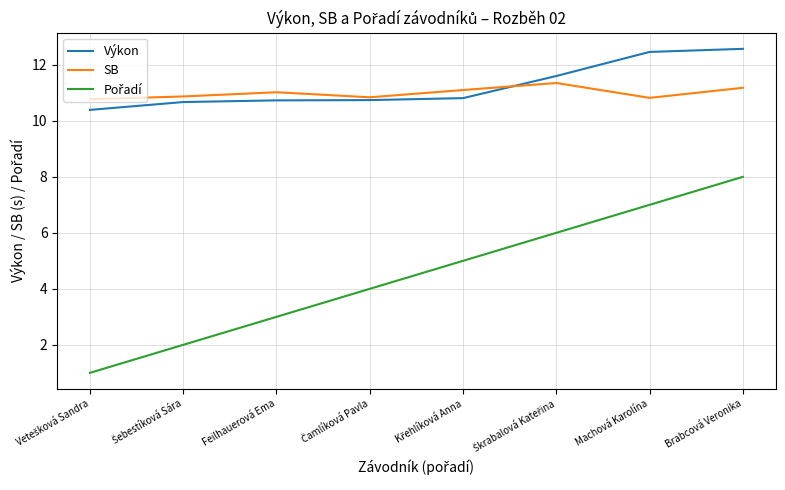

What is the average value of the SB series?

11.0